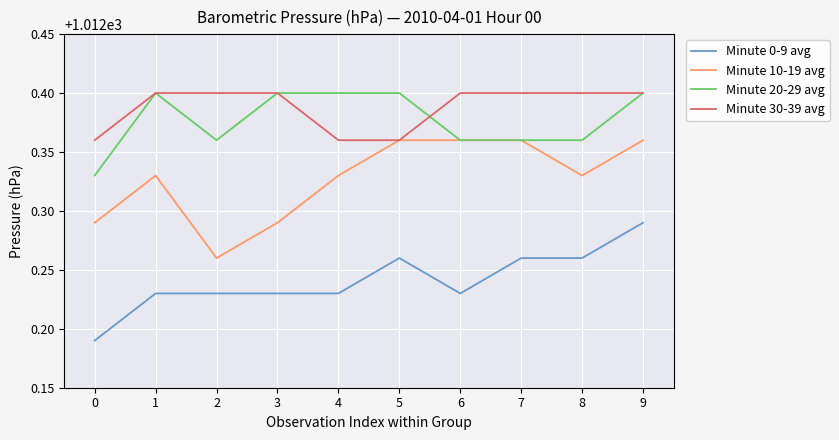

At which category is the sum across all series the highest?

9